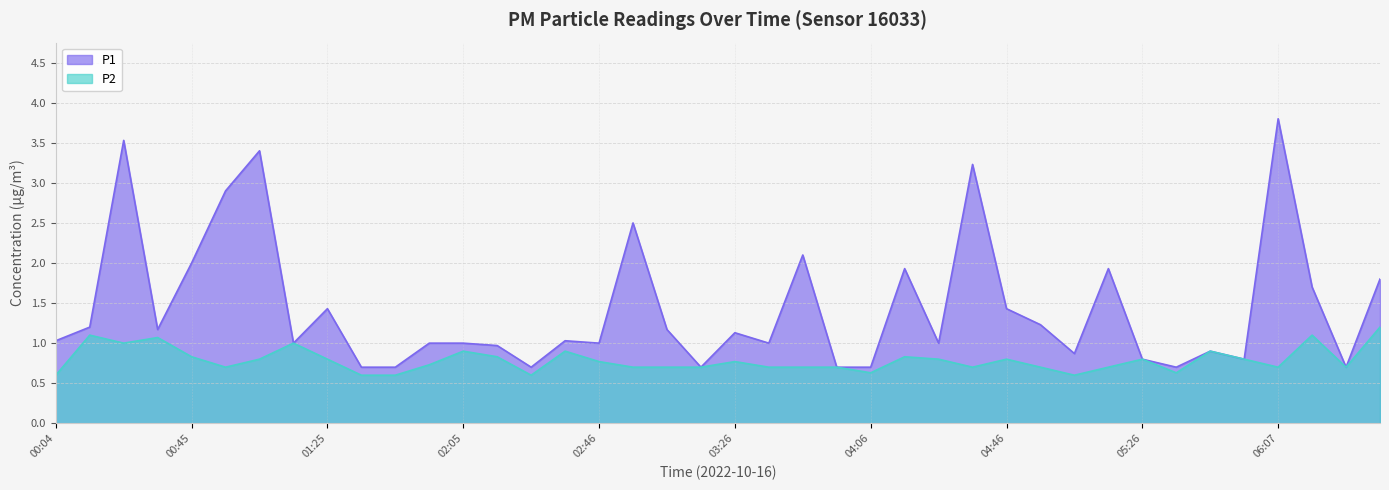

What is the label of the 31st point from the left?

05:06